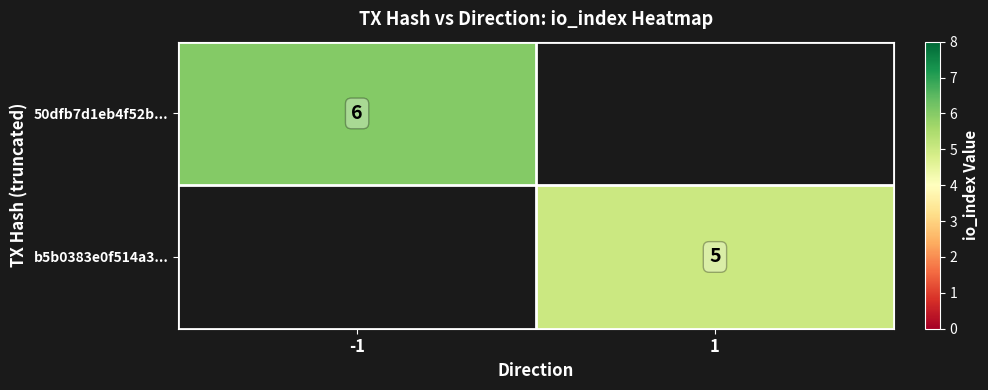

The value of b5b0383e0f514a3... at 1 is 2. True or false?

False